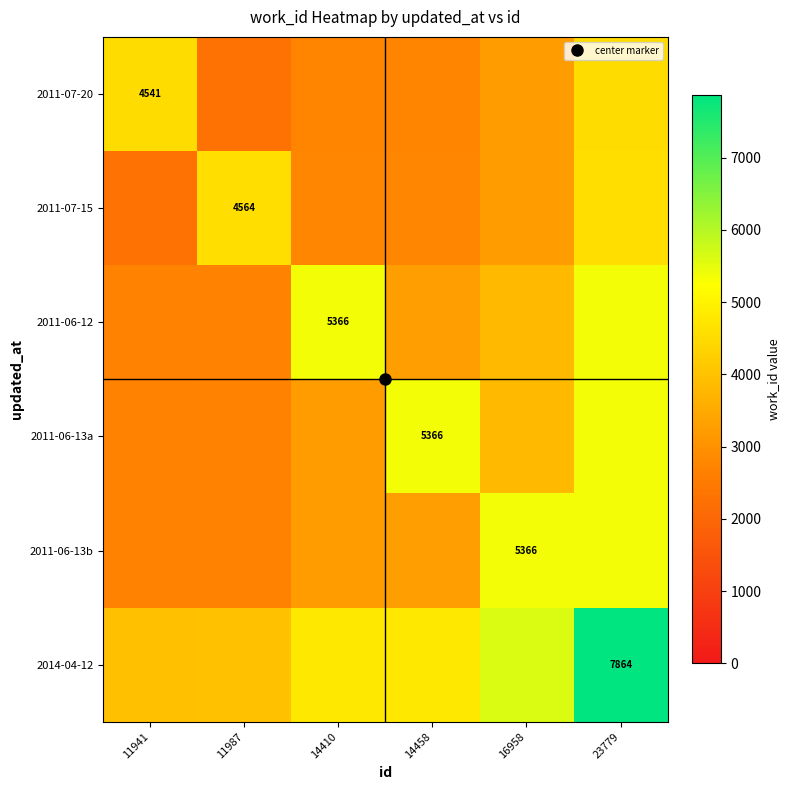

Rank the series by their maximum value, from highest to lowest.

2014-04-12, 2011-06-12, 2011-06-13a, 2011-06-13b, 2011-07-15, 2011-07-20